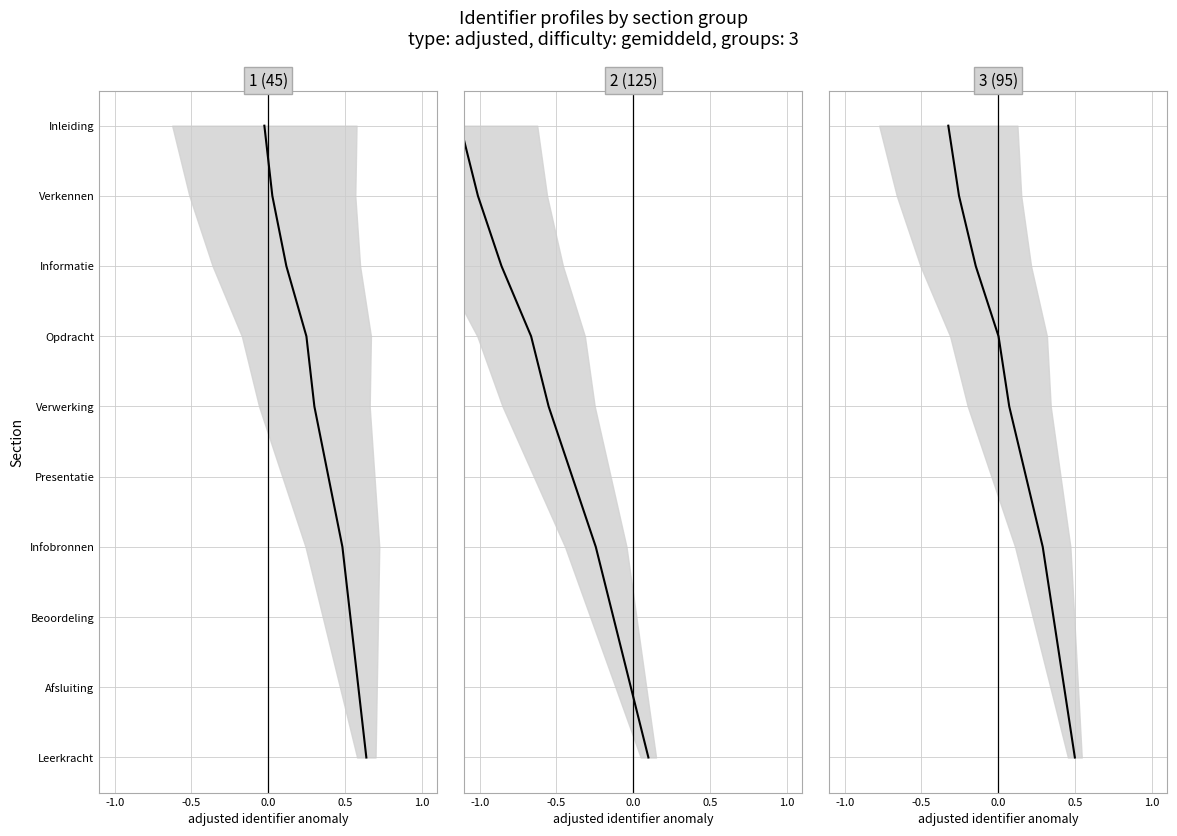

The value of 3 (95) at 7 is 11. True or false?

False